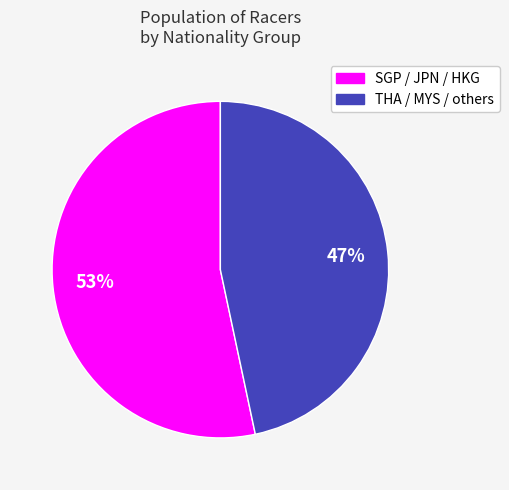

Does any single category account for the majority?

Yes